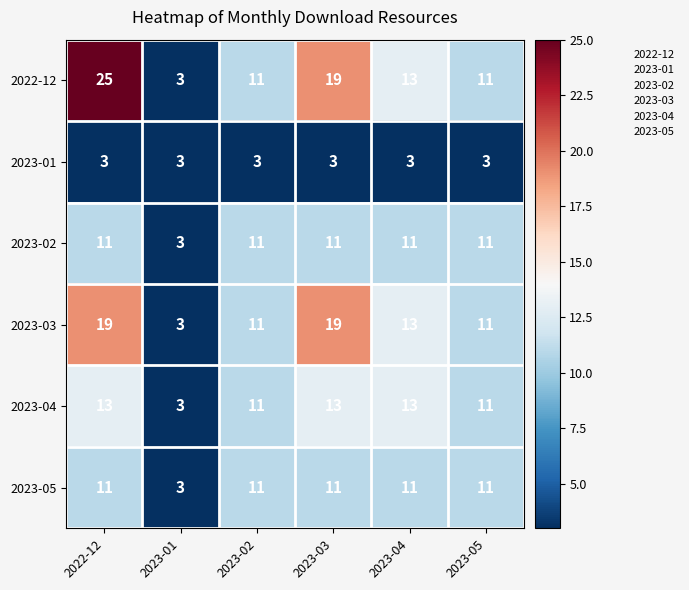

True or false: 2023-03 has a value of 11 at 2023-02.

True